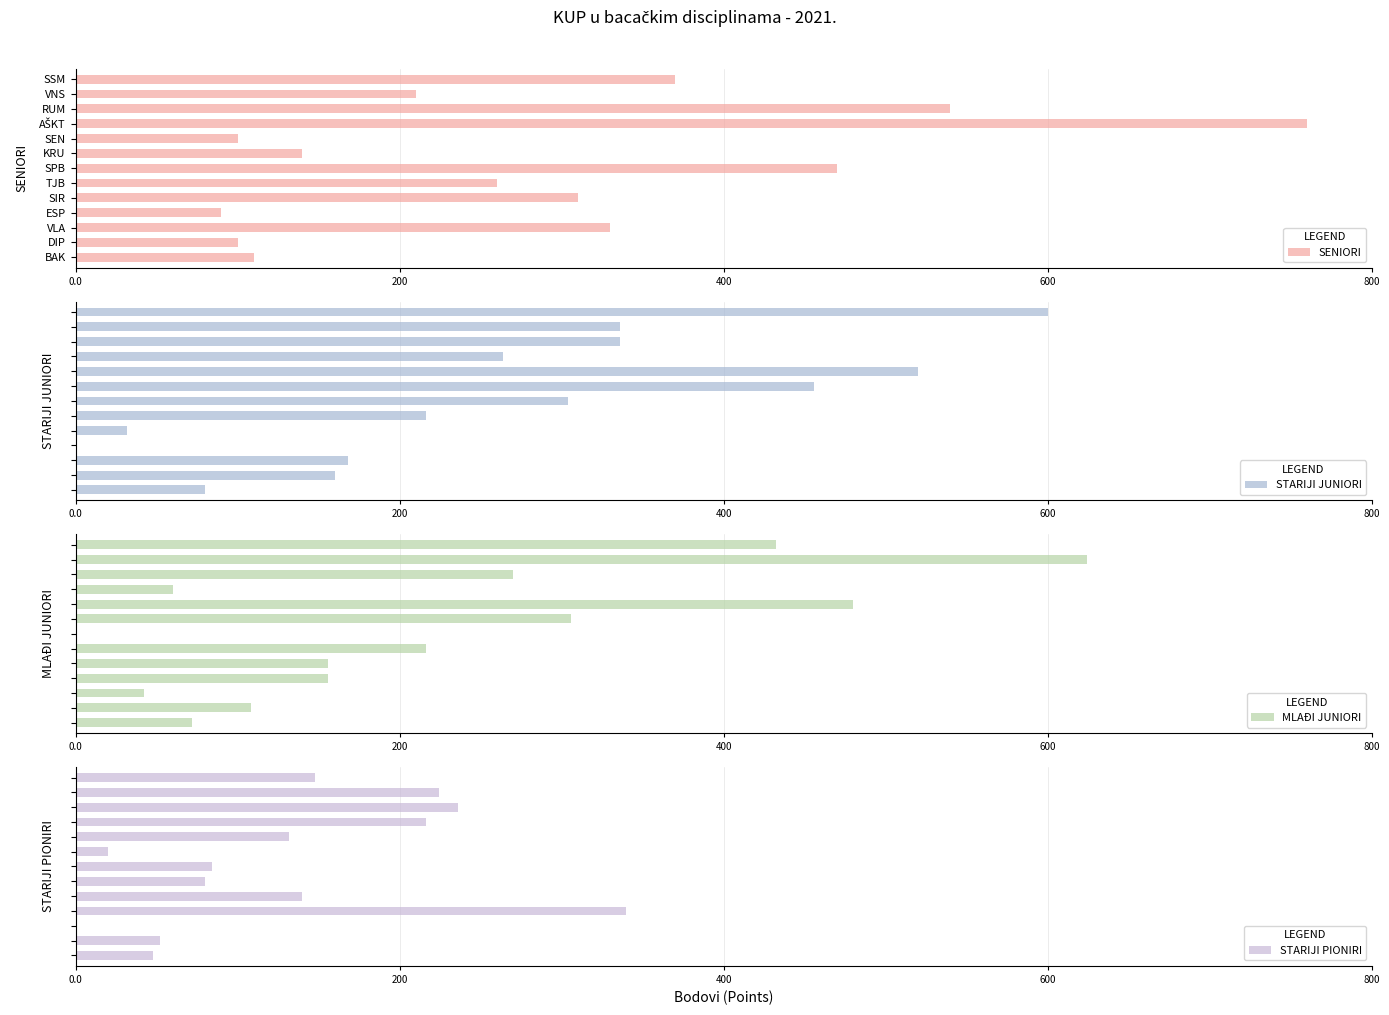

Read the SENIORI value at SPB.

470